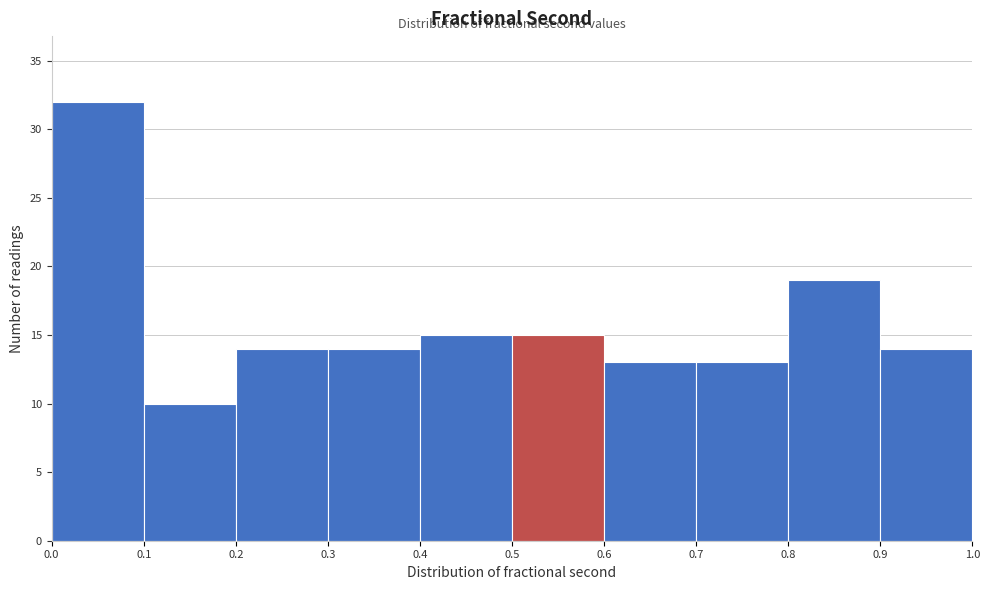

Reading left to right, transcribe this chart: for each bar, give the range it covers on the x-axis and its height. The values are not printed on the chart, so give them approximately, as read against the axis.

0.0 to 0.1: 32
0.1 to 0.2: 10
0.2 to 0.3: 14
0.3 to 0.4: 14
0.4 to 0.5: 15
0.5 to 0.6: 15
0.6 to 0.7: 13
0.7 to 0.8: 13
0.8 to 0.9: 19
0.9 to 1.0: 14